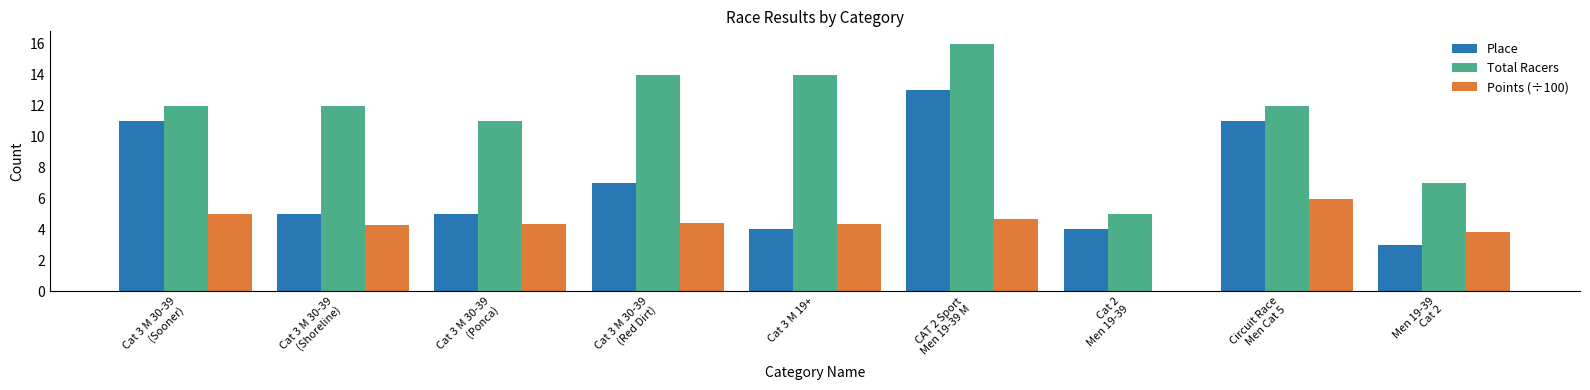

What is the sum of all Total Racers values?

103.0